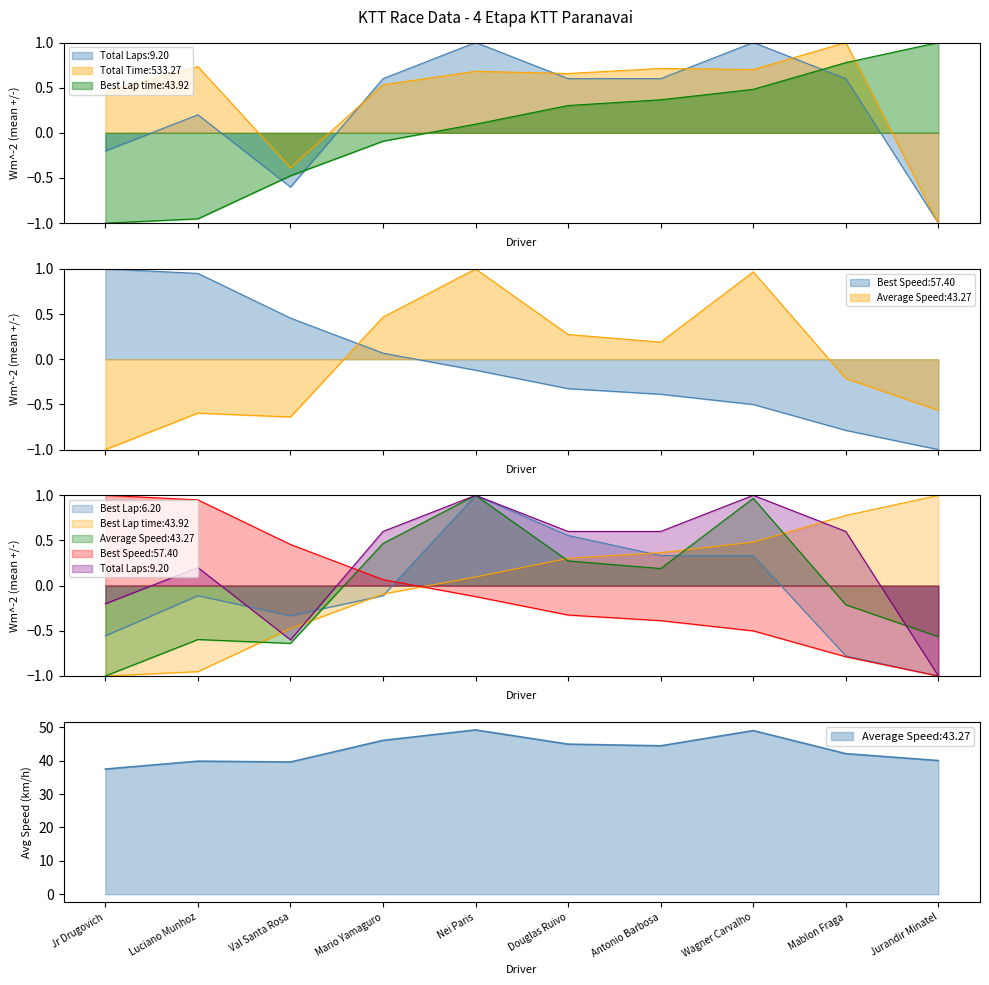

How many lines are shown in the chart?

6